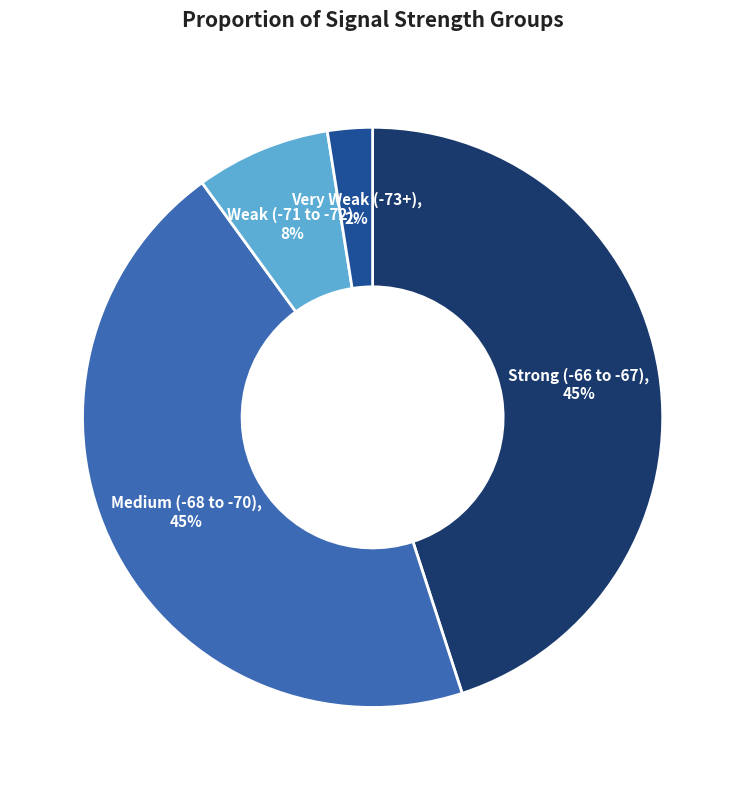

Does any single category account for the majority?

No